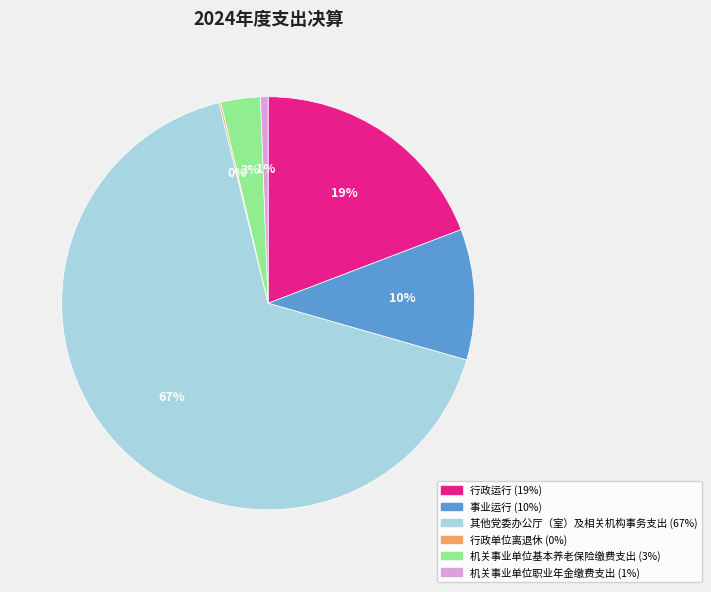

Does any single category account for the majority?

Yes